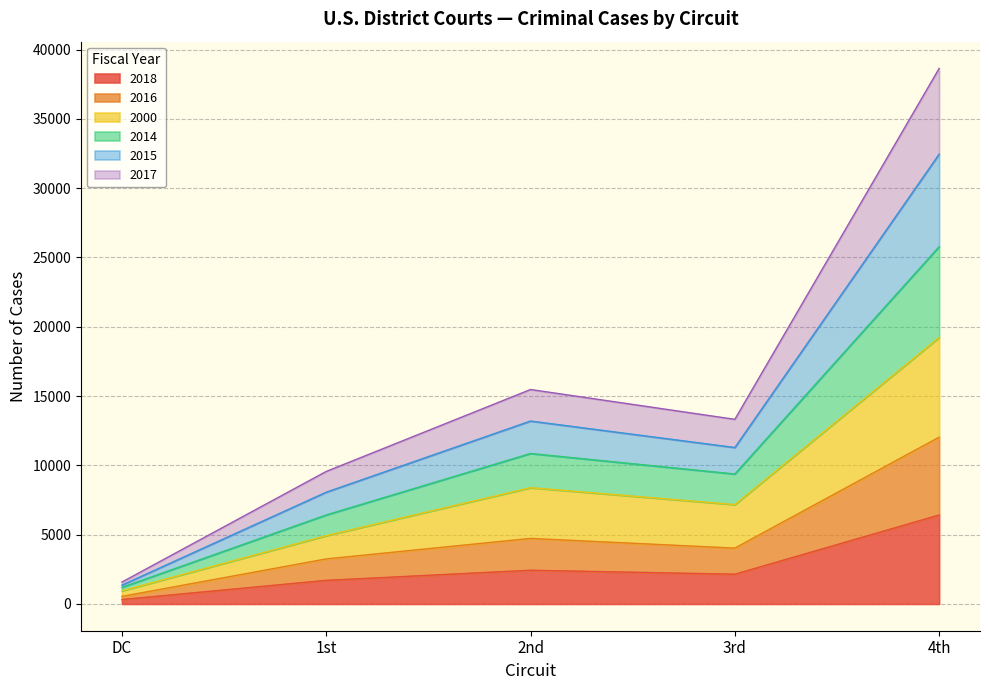

At which category is the sum across all series the highest?

4th